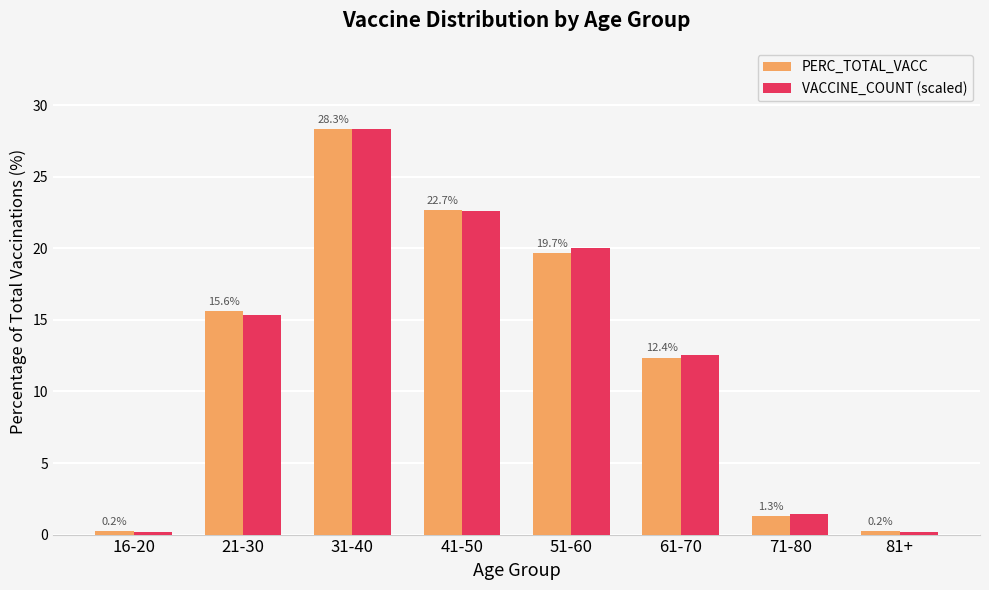

What value does the PERC_TOTAL_VACC series have at 71-80?

1.3